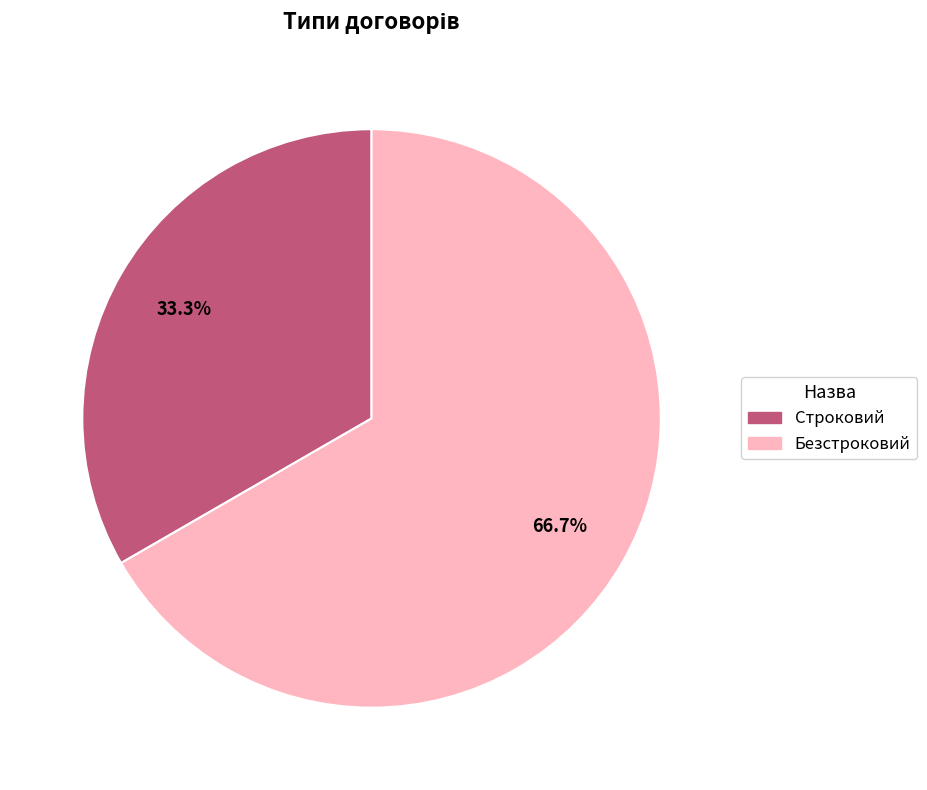

Which slice is the smallest?

Строковий